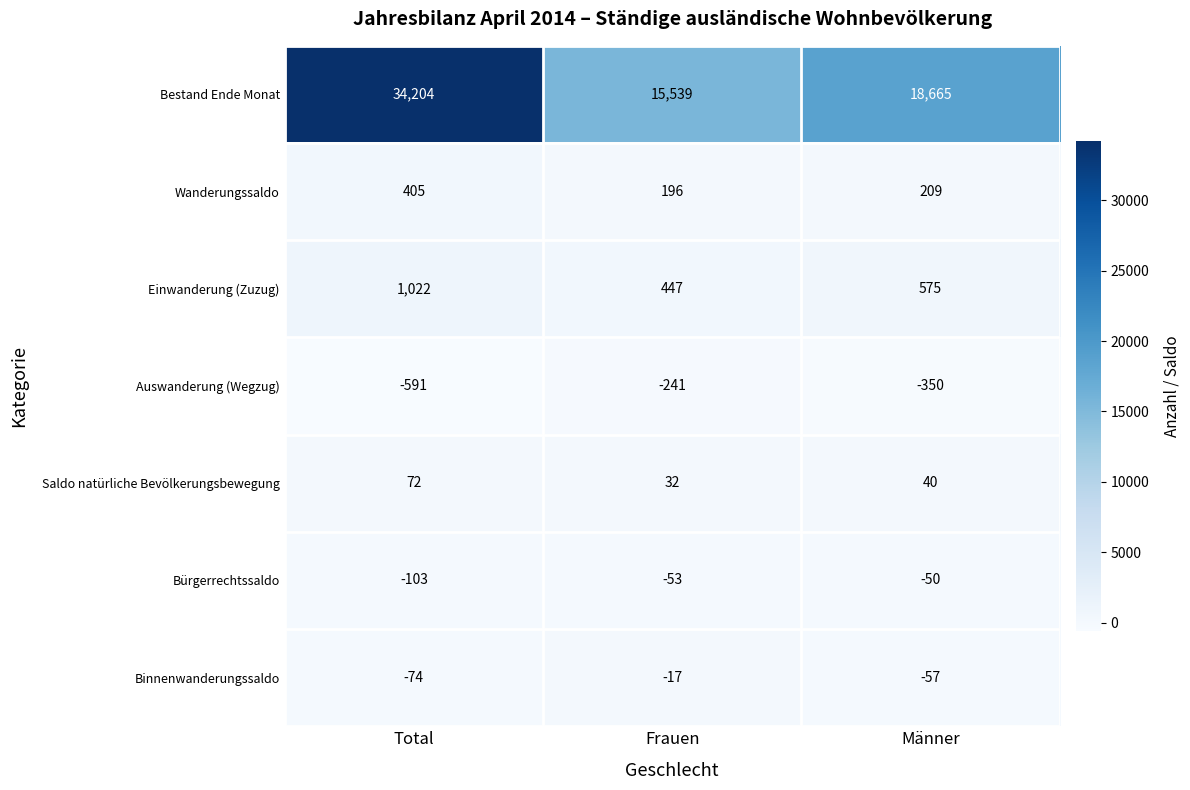

How many categories are shown in the chart?

3